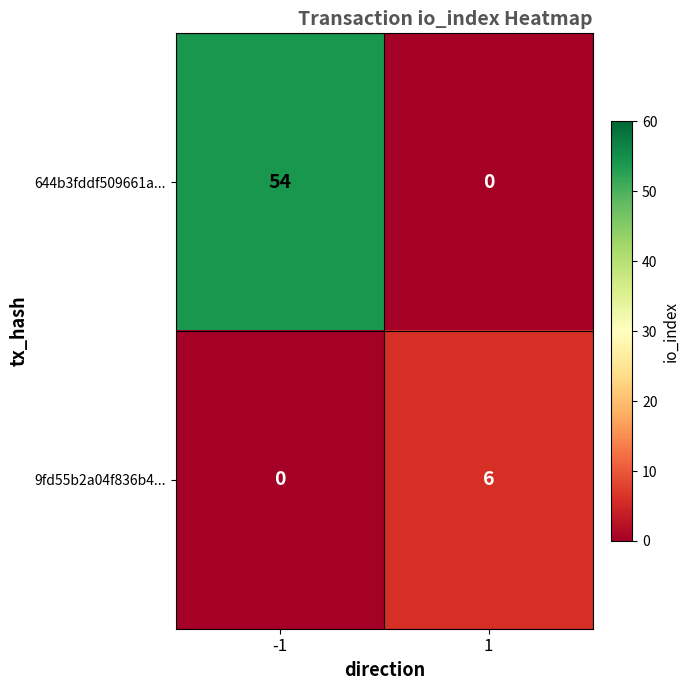

What is the total value across all series at -1?

54